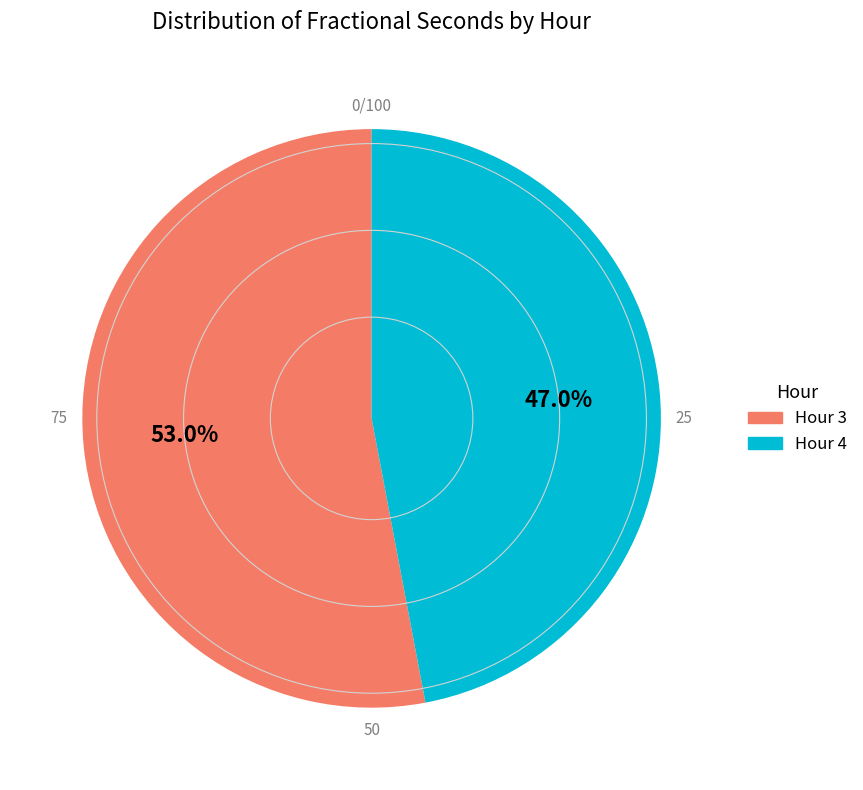

Is there a majority slice in this chart?

Yes